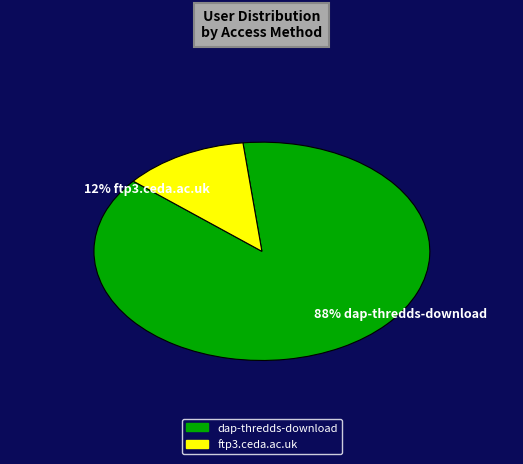

Between dap-thredds-download and ftp3.ceda.ac.uk, which is larger?

dap-thredds-download